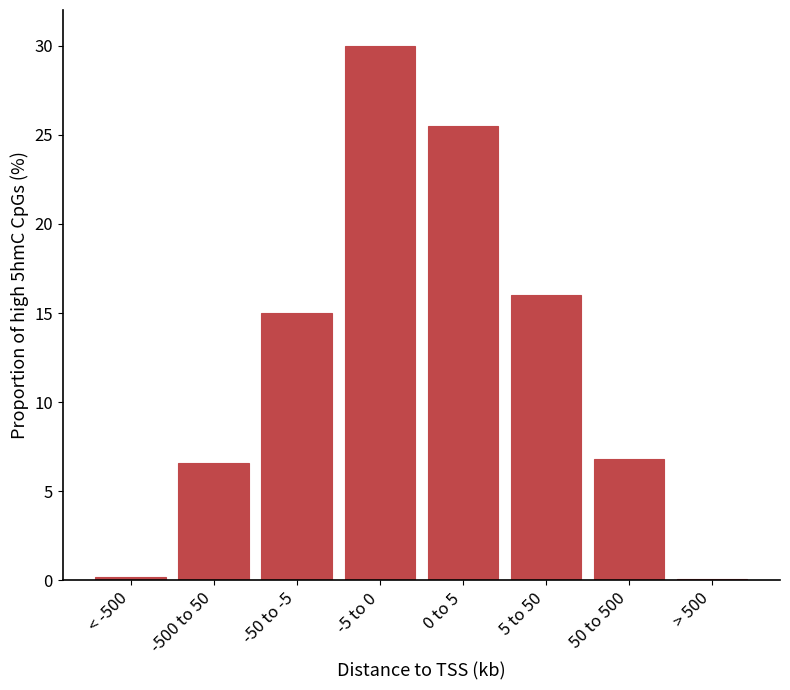

What is the difference between the second highest and second lowest values?

25.3